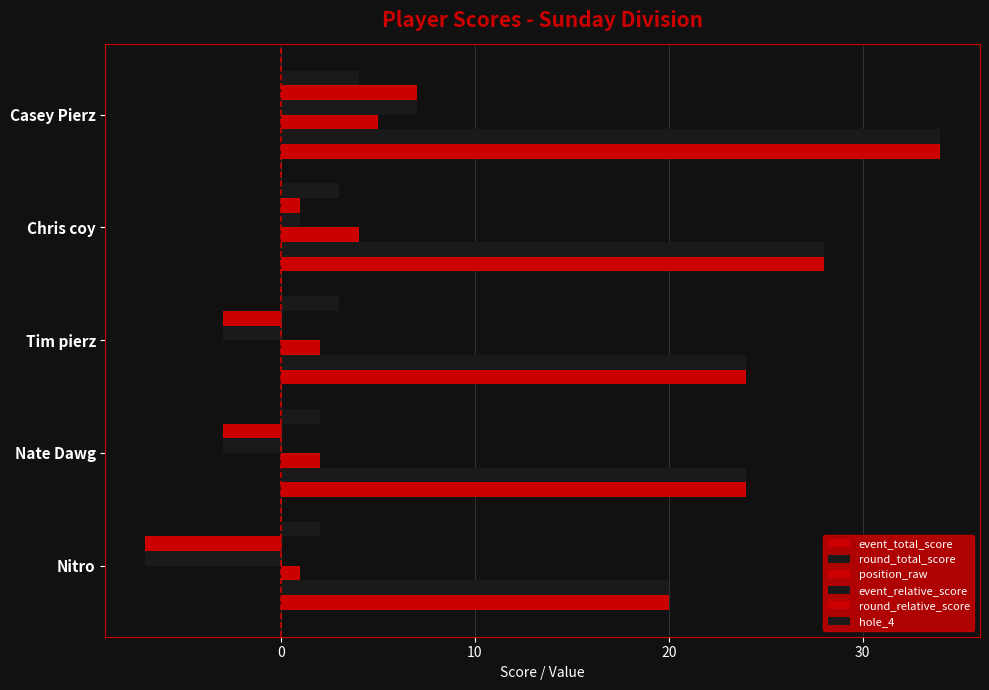

Count the number of categories in the chart.

5